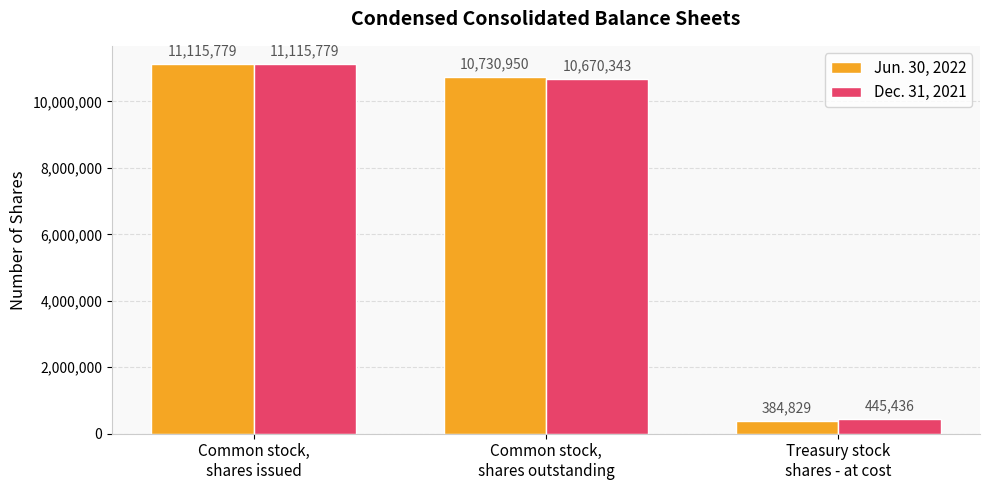

Which category has the lowest value in the Jun. 30, 2022 series?

Treasury stock
shares - at cost